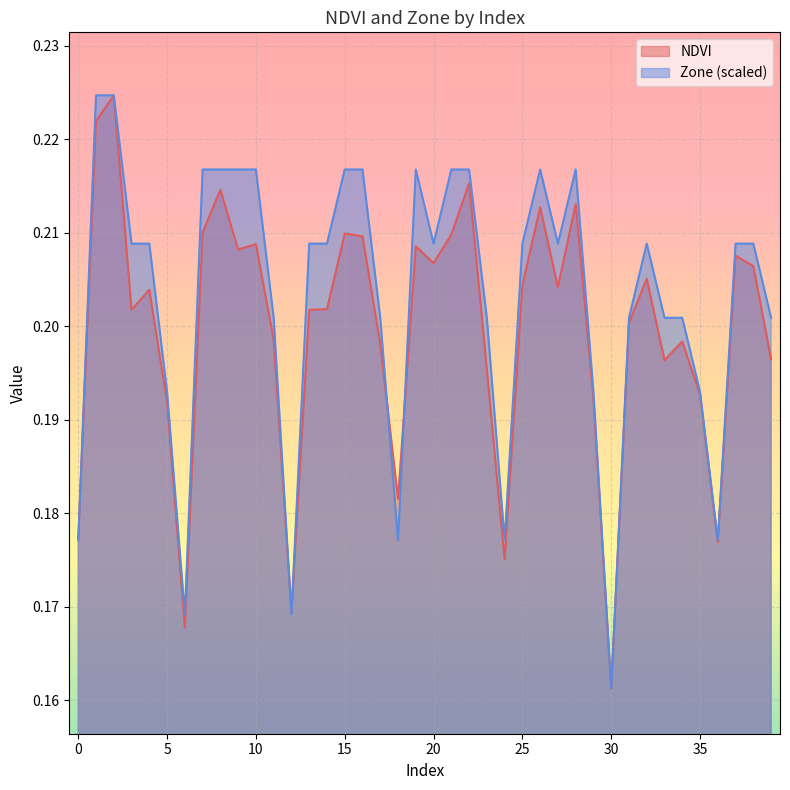

Where is Zone nearest to the value 0?

30